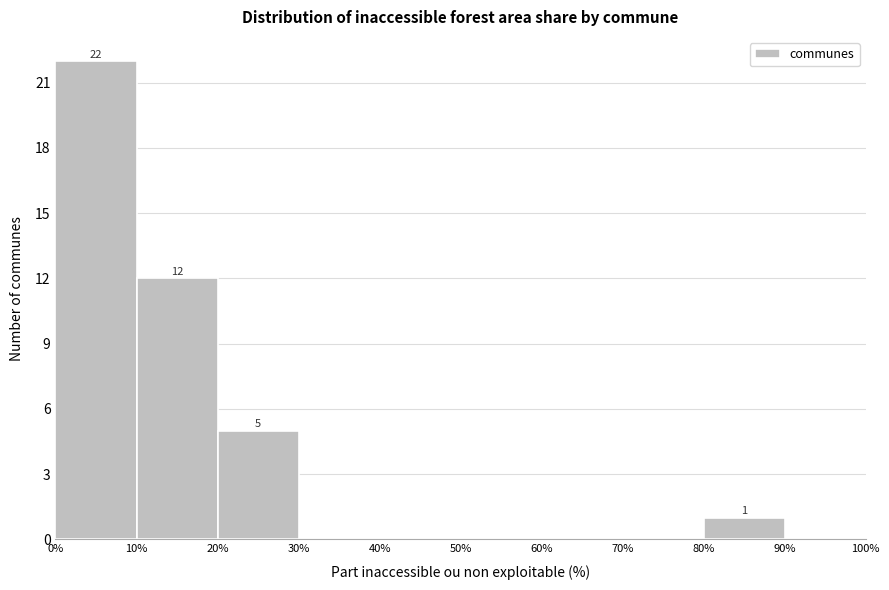

Which range on the x-axis has the tallest bar?

0% to 10%